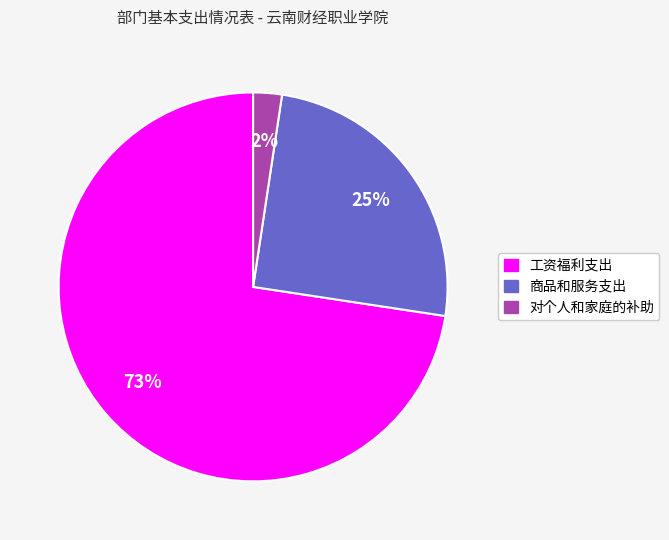

Is the sum of 对个人和家庭的补助 and 商品和服务支出 greater than half?

No